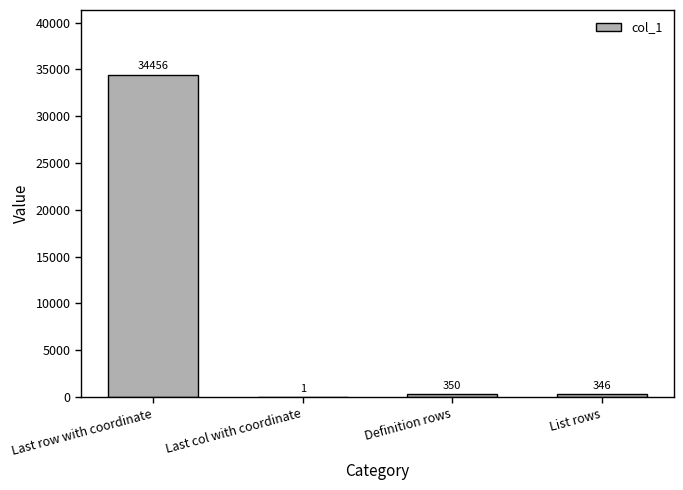

What is the ratio of the value at List rows to the value at Definition rows?

1.0